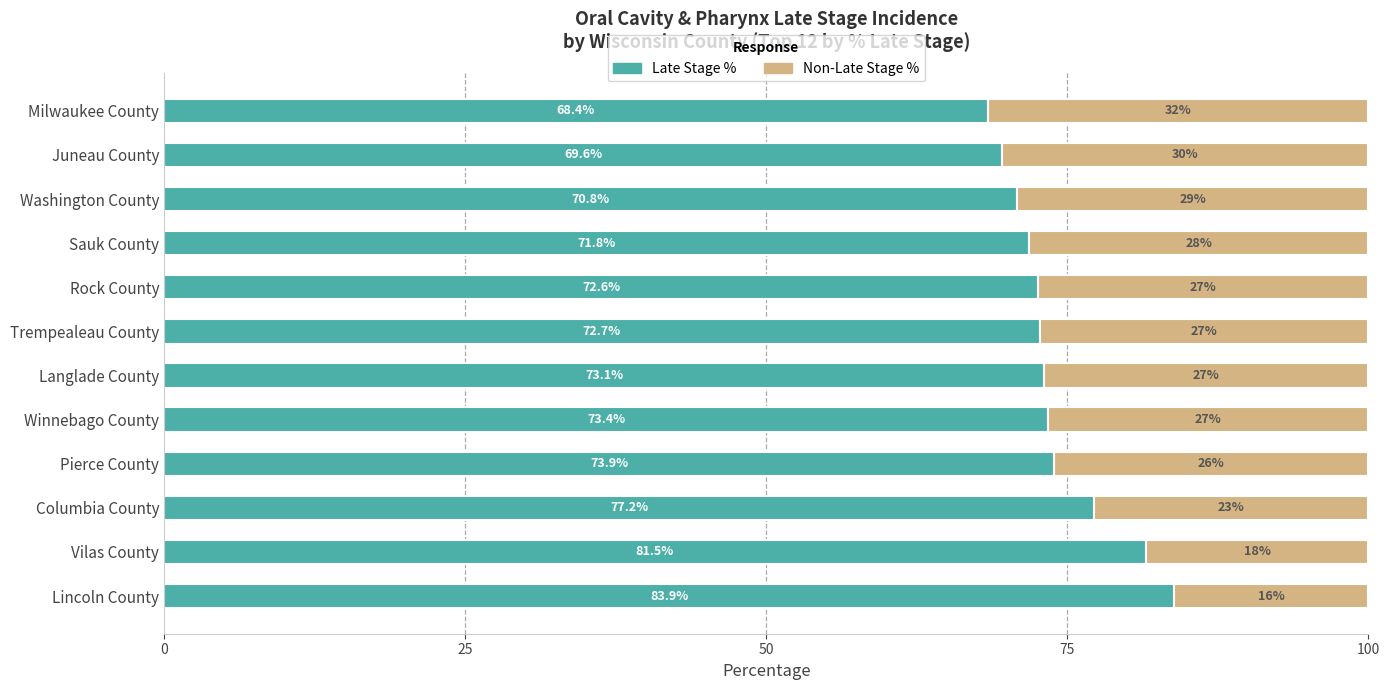

The Late Stage % series shows 97.9 at Sauk County. True or false?

False